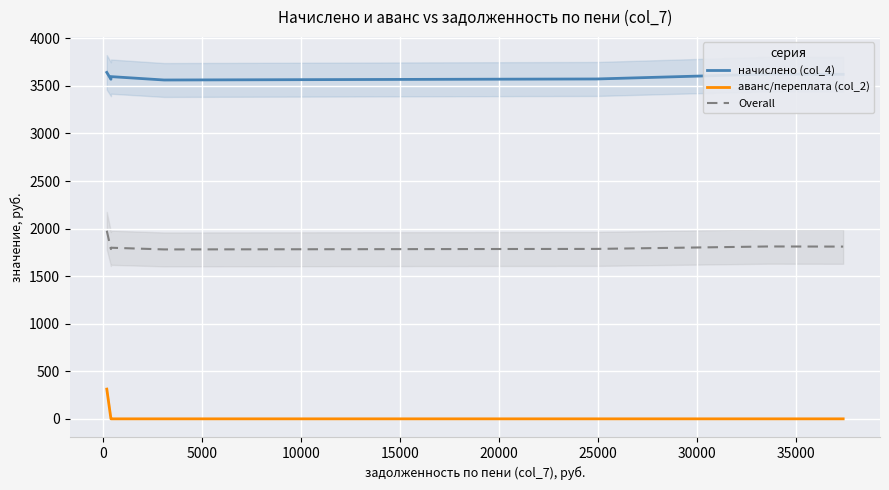

What is the maximum value for аванс/переплата (col_2)?

312.4